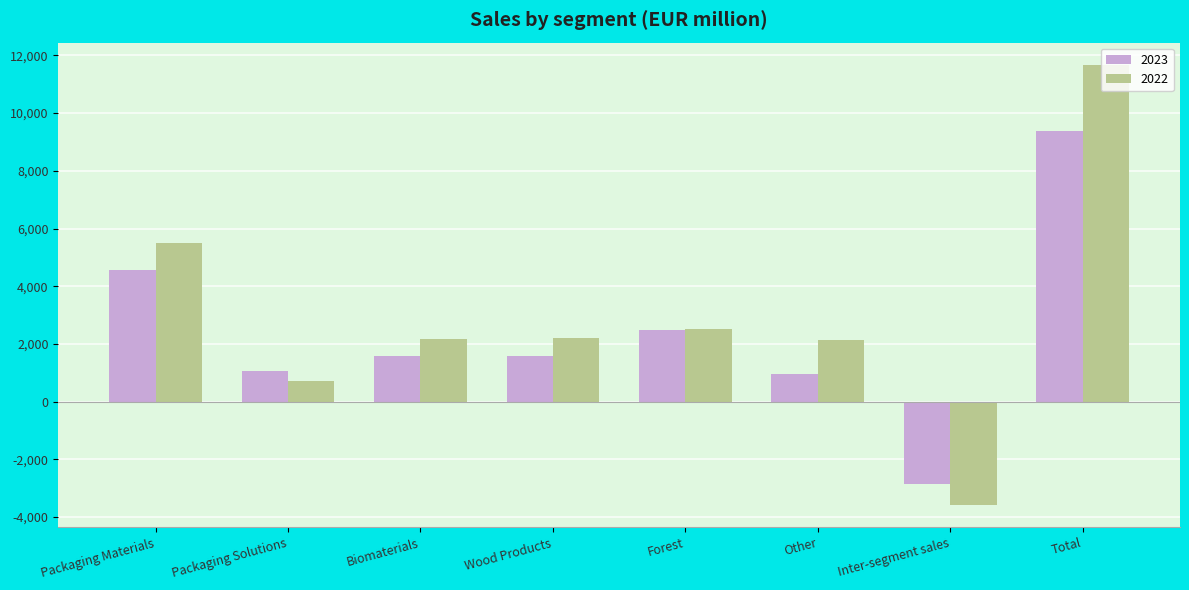

What position from the left is Wood Products?

4